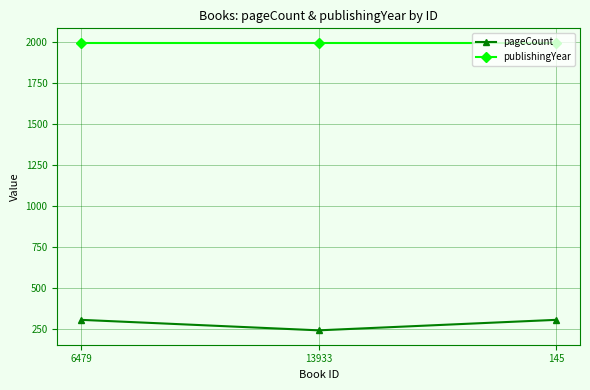

The value of publishingYear at 145 is 1073. True or false?

False